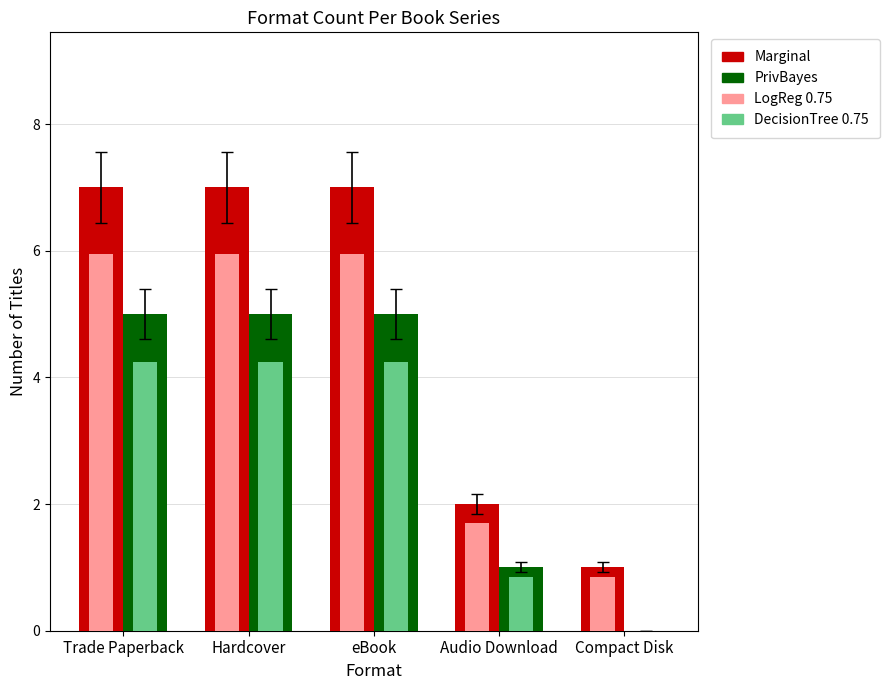

What is the greatest value displayed?

7.0